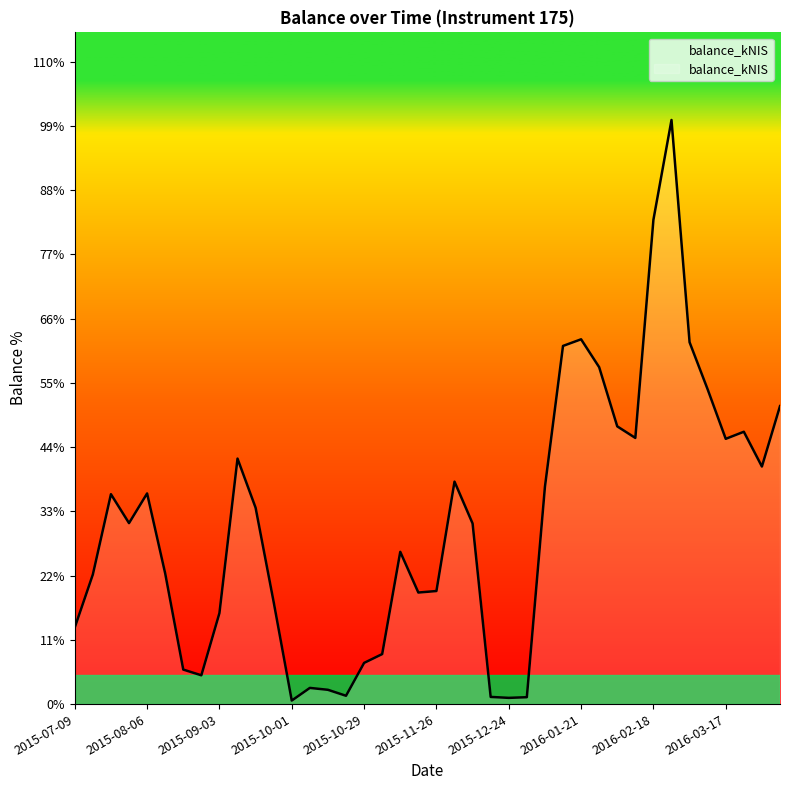

At which category does the data reach its first local valley?

2015-07-30